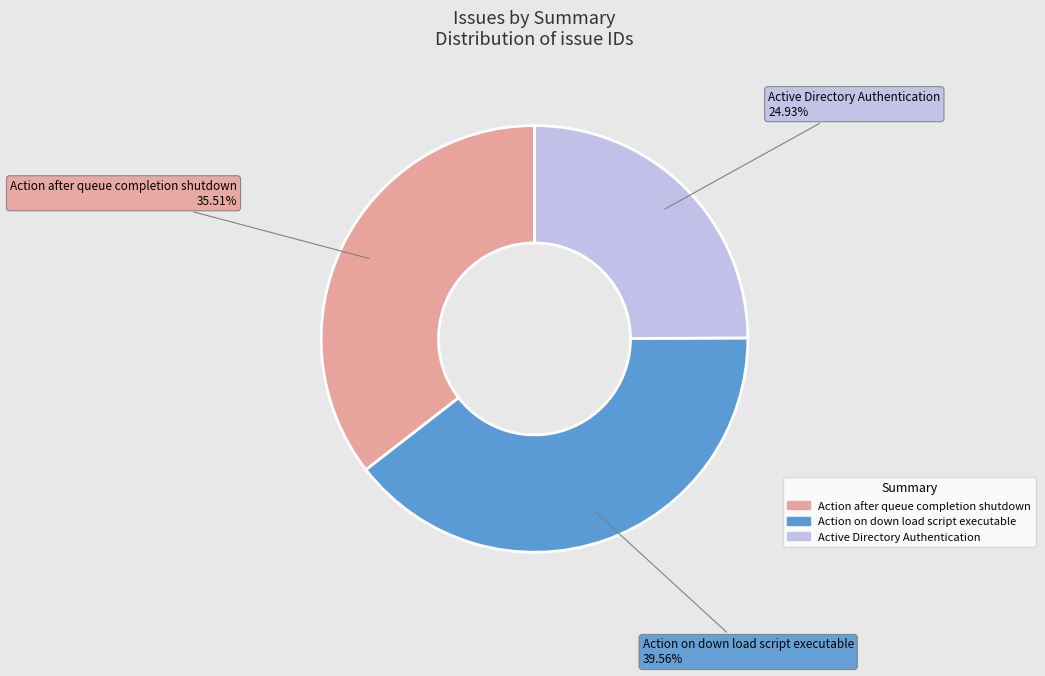

Between Action after queue completion shutdown and Active Directory Authentication, which is larger?

Action after queue completion shutdown